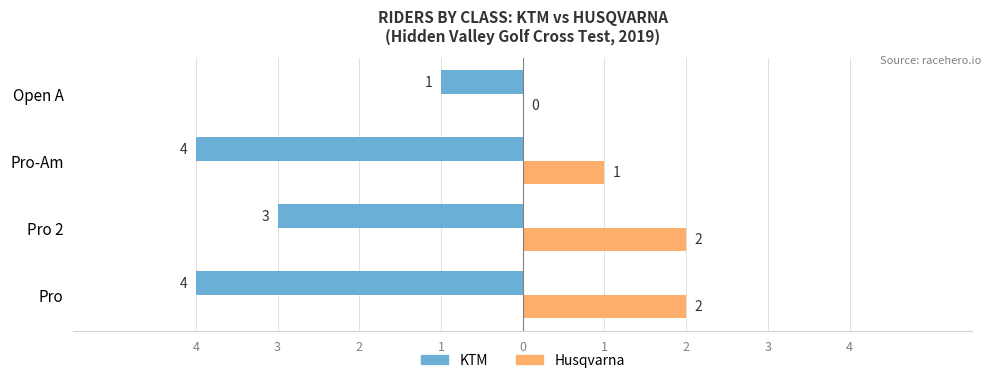

What are all the series names shown in the legend?

KTM, Husqvarna